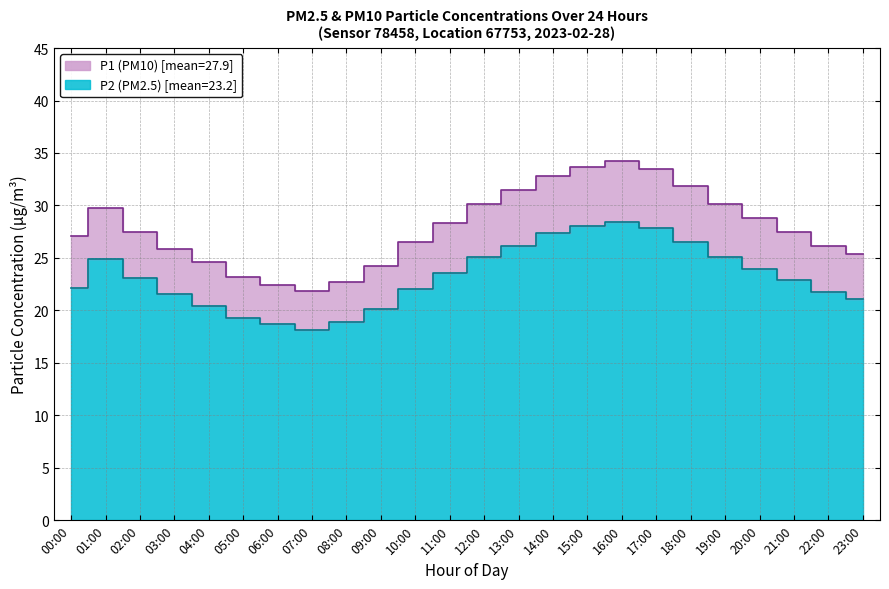

What is the difference between the second highest and second lowest values in the P1 series?

11.3